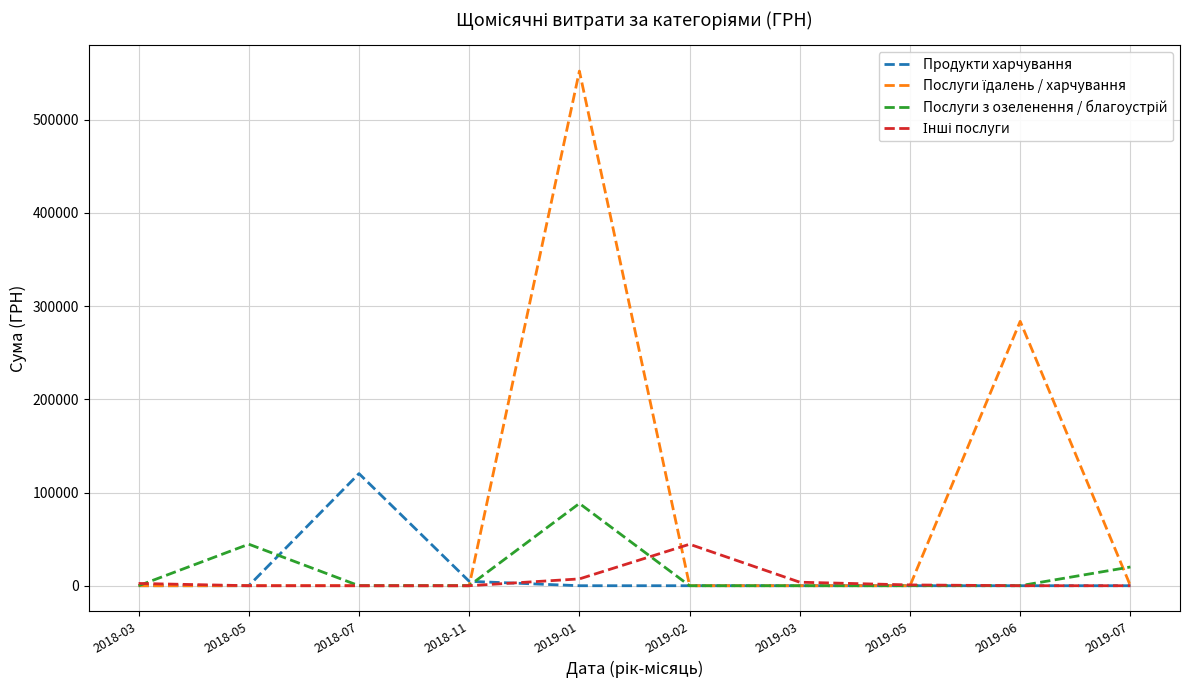

What is the difference between the highest and lowest values at 2019-07?

20103.2